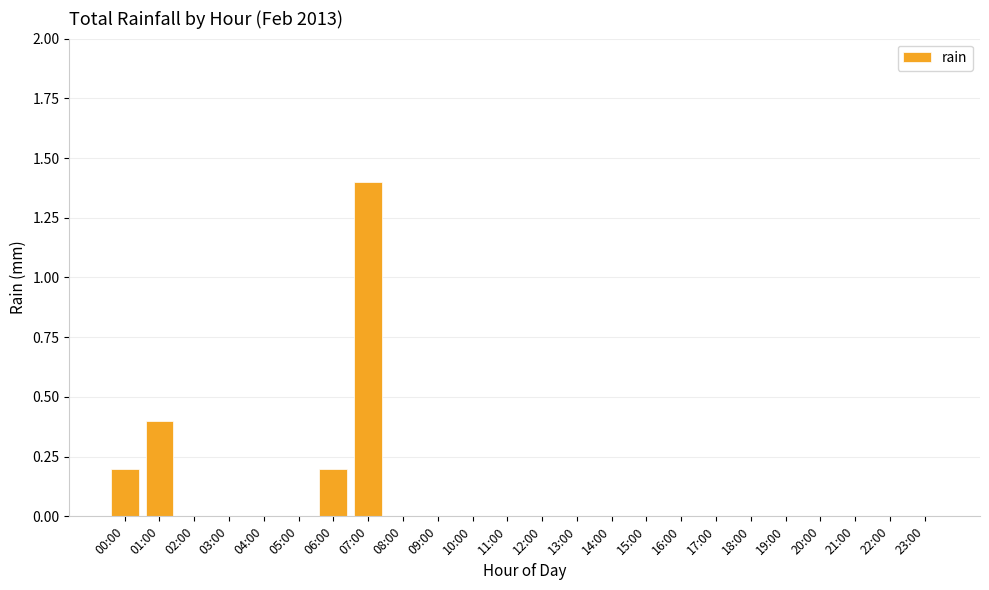

Reading left to right, extract all data points from this chart.

00:00=0.2	01:00=0.4	02:00=0.0	03:00=0.0	04:00=0.0	05:00=0.0	06:00=0.2	07:00=1.4	08:00=0.0	09:00=0.0	10:00=0.0	11:00=0.0	12:00=0.0	13:00=0.0	14:00=0.0	15:00=0.0	16:00=0.0	17:00=0.0	18:00=0.0	19:00=0.0	20:00=0.0	21:00=0.0	22:00=0.0	23:00=0.0